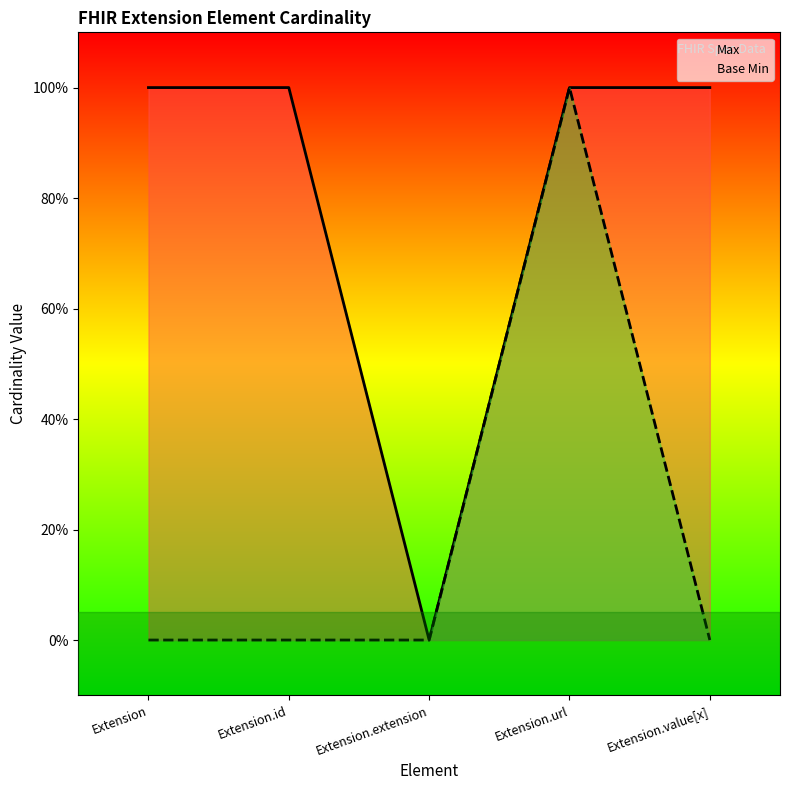

How many values in the Base Min series exceed 0?

1